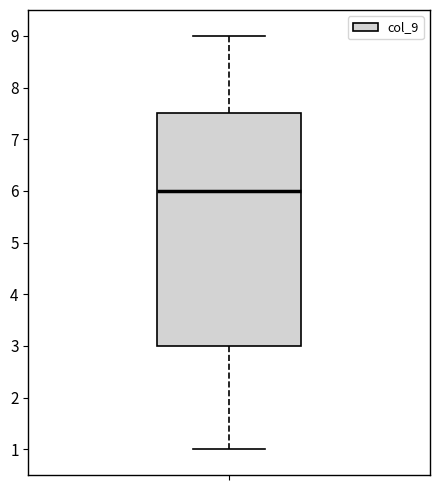

Transcribe this box plot: give where the median line is, the range the box spans, and where the two whiskers end, as read against the y-axis. The values are not printed on the chart, so give them approximately, as read against the axis.

median 6.0, box 3.0 to 7.5, whiskers 1.0 to 9.0